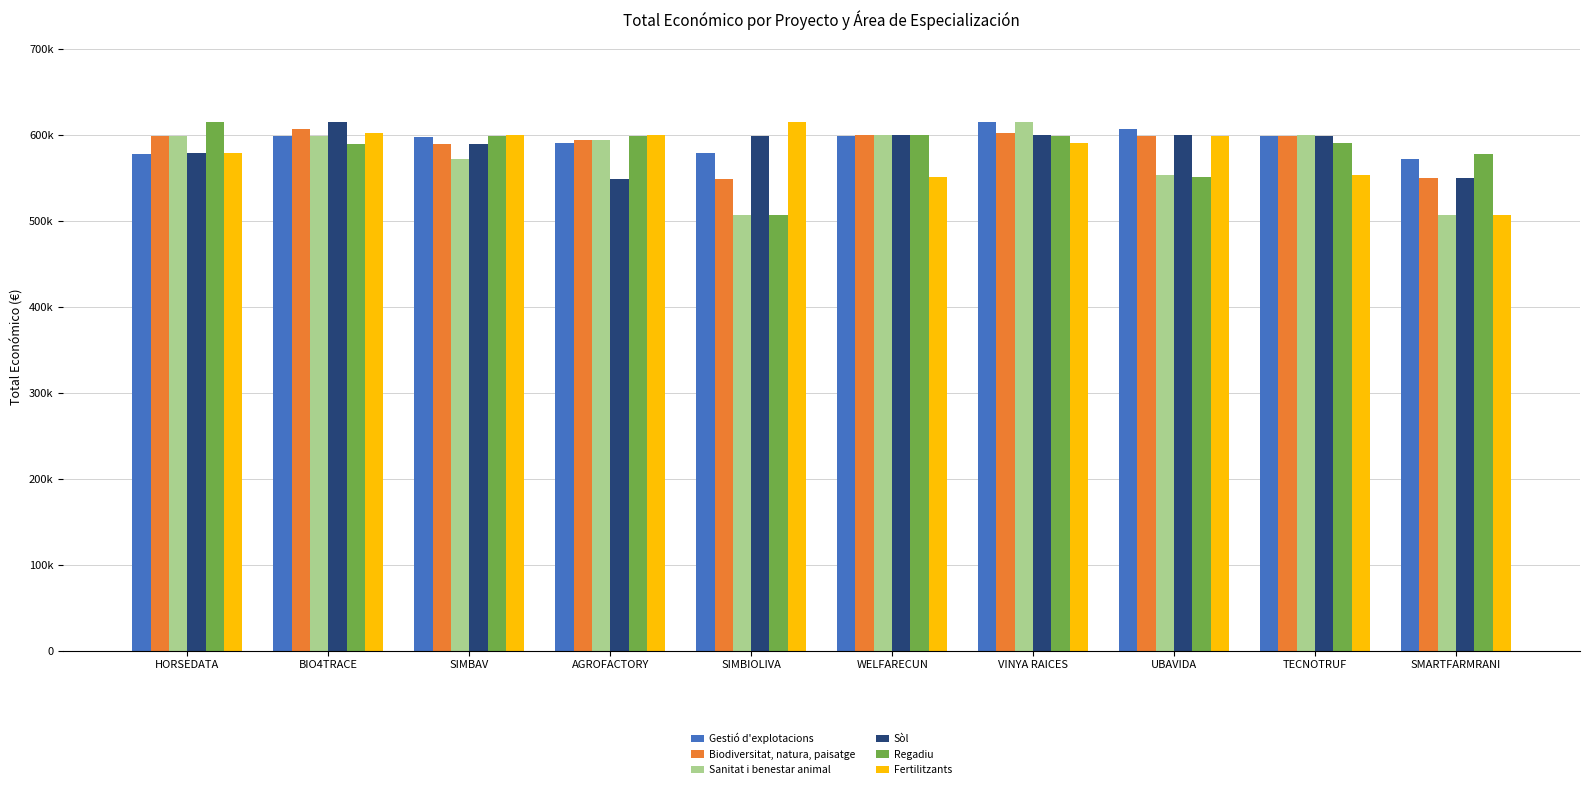

At BIO4TRACE, list the series in order from smallest to largest.

Regadiu, Sanitat i benestar animal, Gestió d'explotacions, Fertilitzants, Biodiversitat, natura, paisatge, Sòl